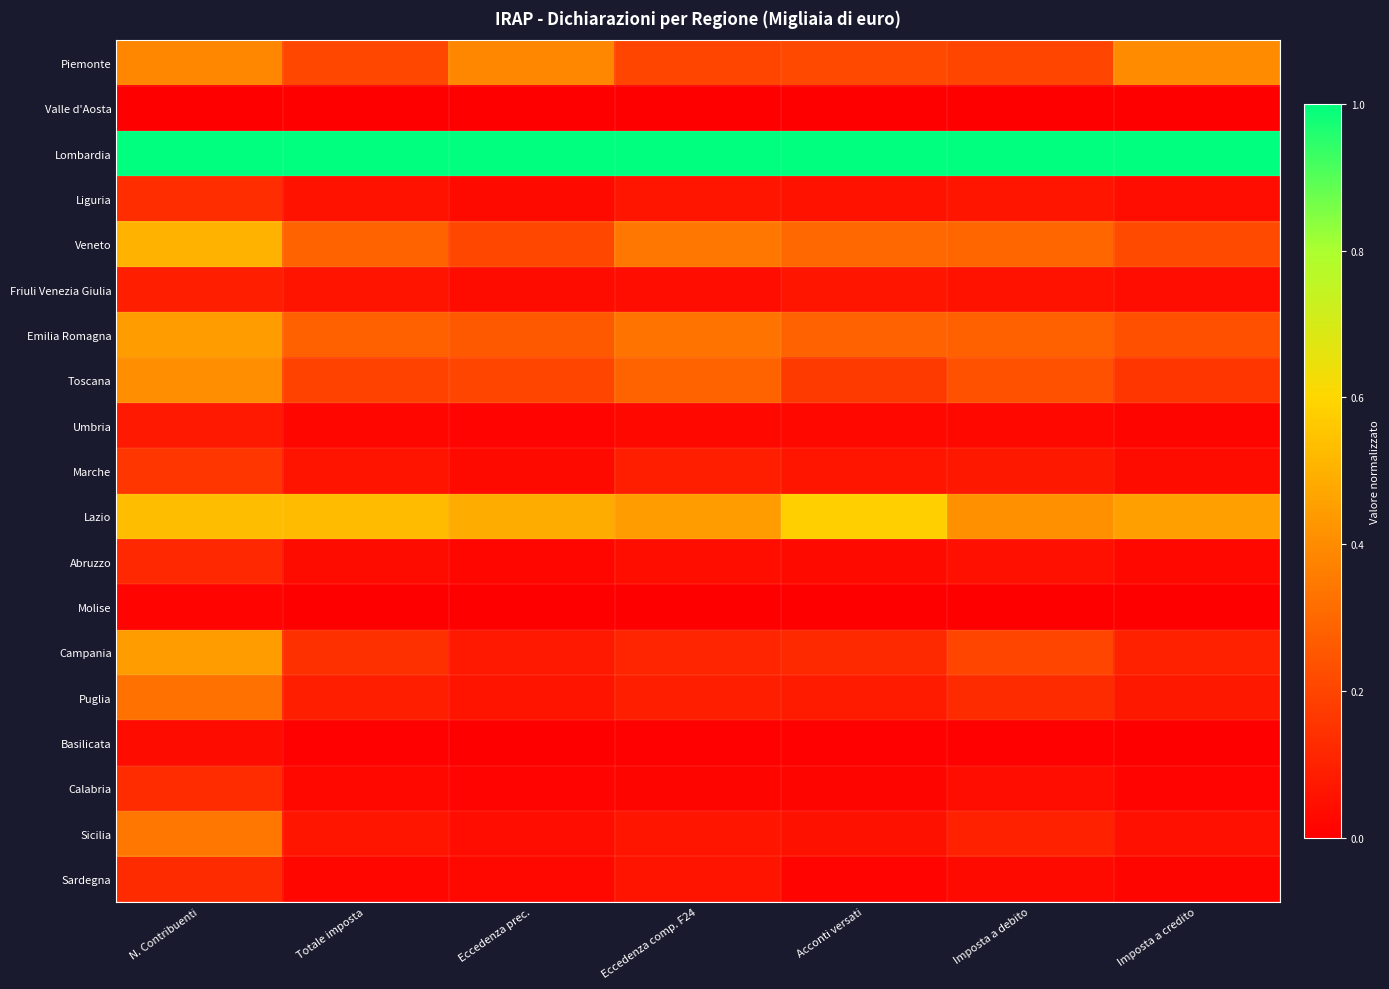

Between Acconti versati and N. Contribuenti, which is larger?

N. Contribuenti